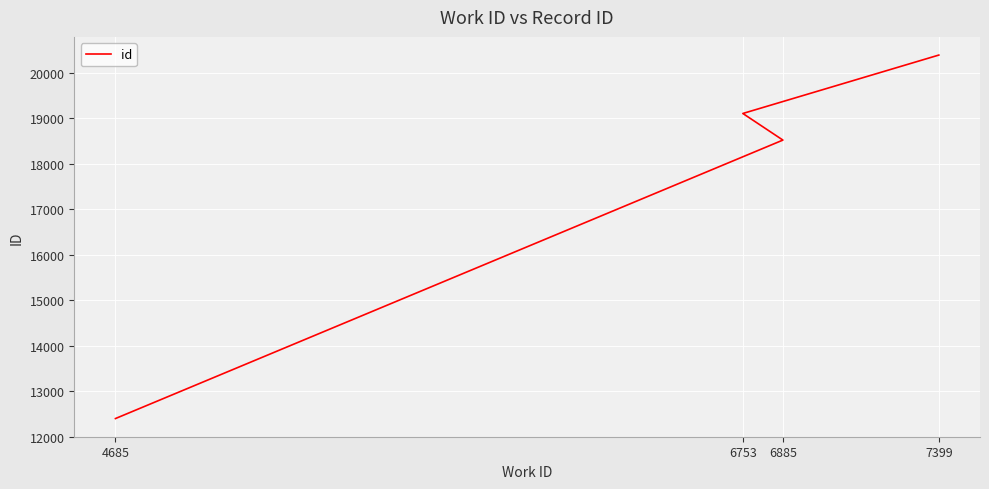

Reading left to right, list all the values displayed in this chart.

4685=12397	6885=18518	6753=19103	7399=20387